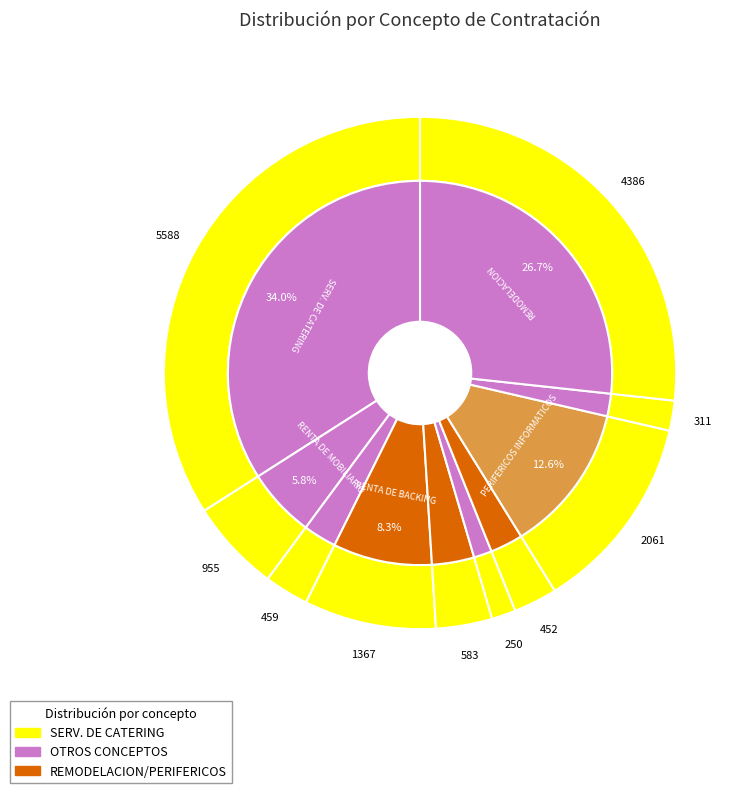

To the nearest percent, what is the difference between the RENTA DE MOBILIARIO and IMPRESOS INSTITUCIONALES (PAPEL) slice percentages?

3%